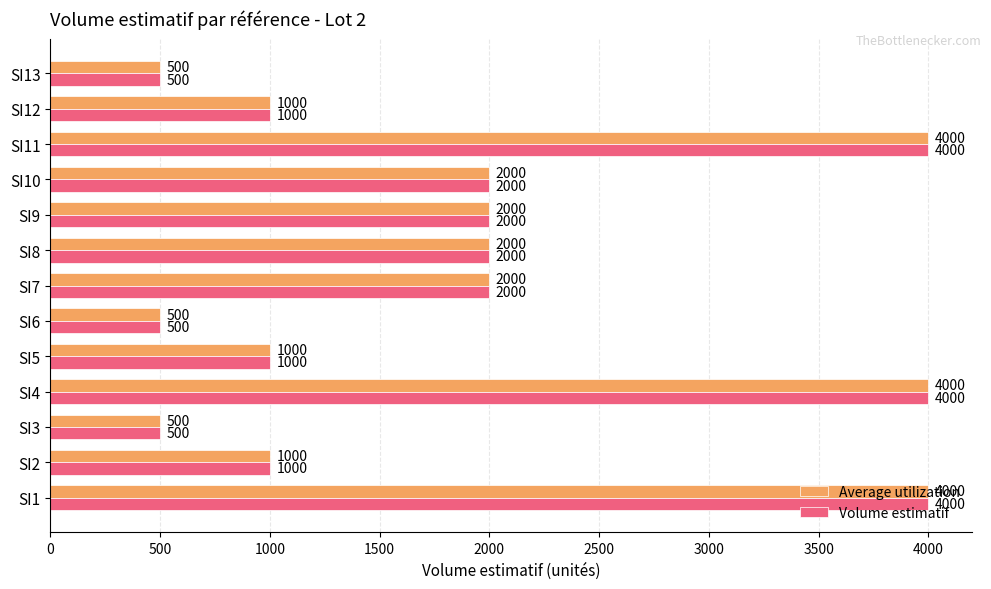

What is the greatest value displayed?

4000